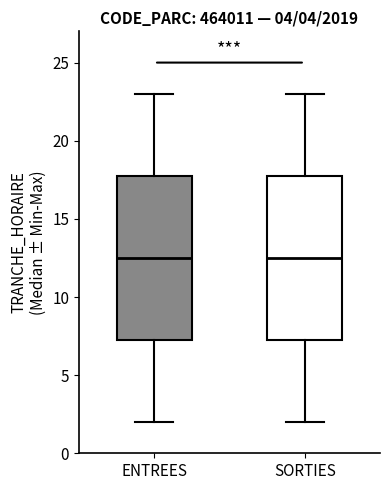

Reading left to right, read every box against the y-axis: the position of its median line, the range the box covers, and the ends of its whiskers. The values are not printed on the chart, so give them approximately, as read against the axis.

ENTREES: median 12.5, box 7.5 to 18.0, whiskers 2.0 to 23.0
SORTIES: median 12.5, box 7.5 to 18.0, whiskers 2.0 to 23.0